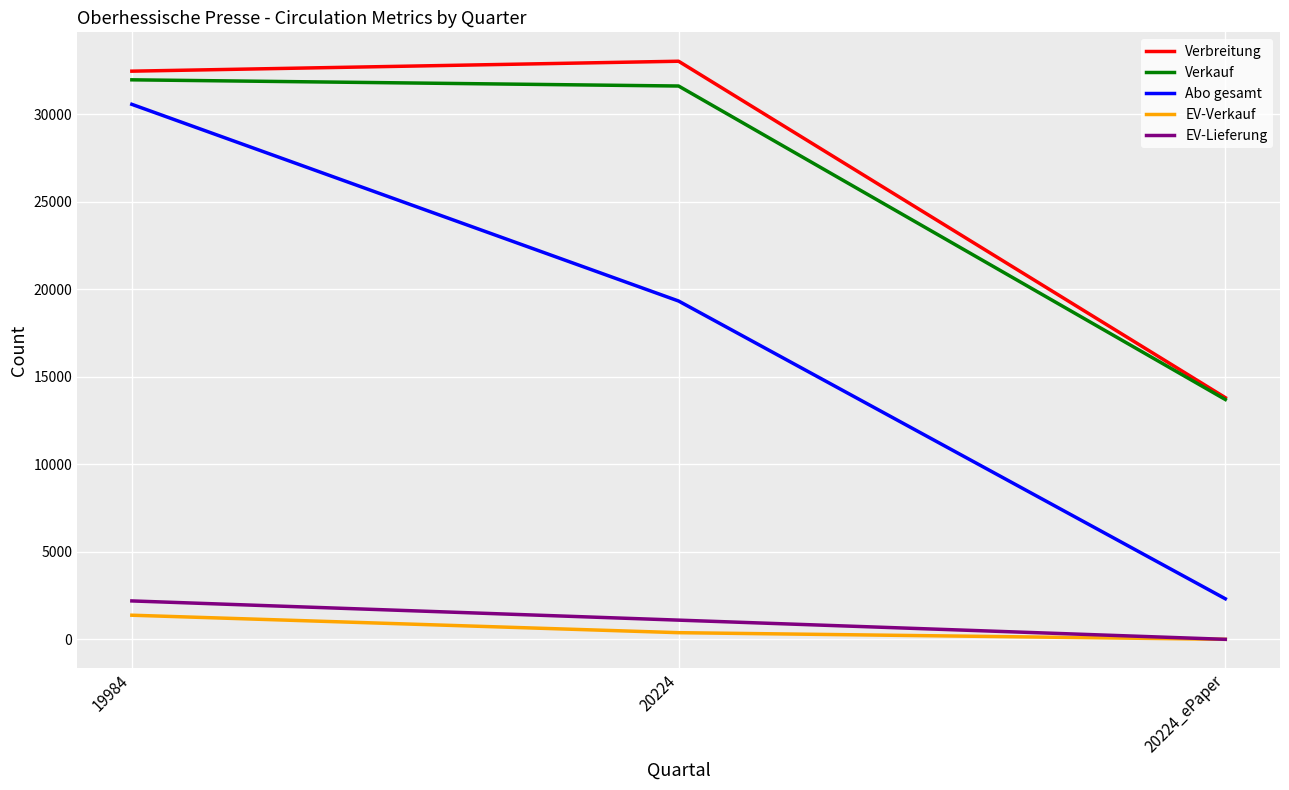

Rank the categories by Abo gesamt value from lowest to highest.

20224_ePaper, 20224, 19984